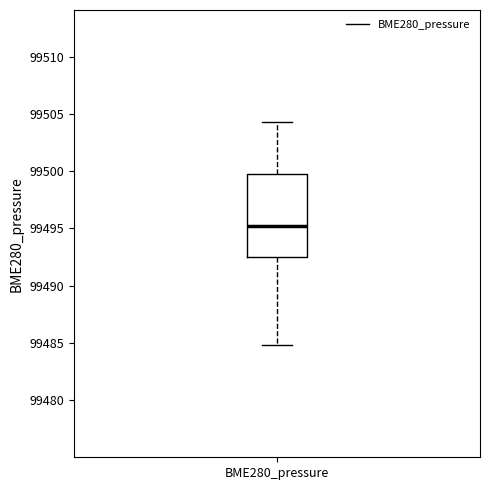

Where is the upper edge of the box for BME280_pressure on the y-axis? The values are not printed on the chart, so give them approximately, as read against the axis.

99500.0